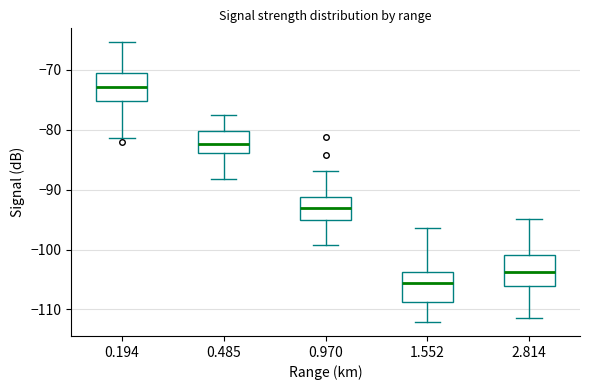

Which box's median line is the highest?

0.194